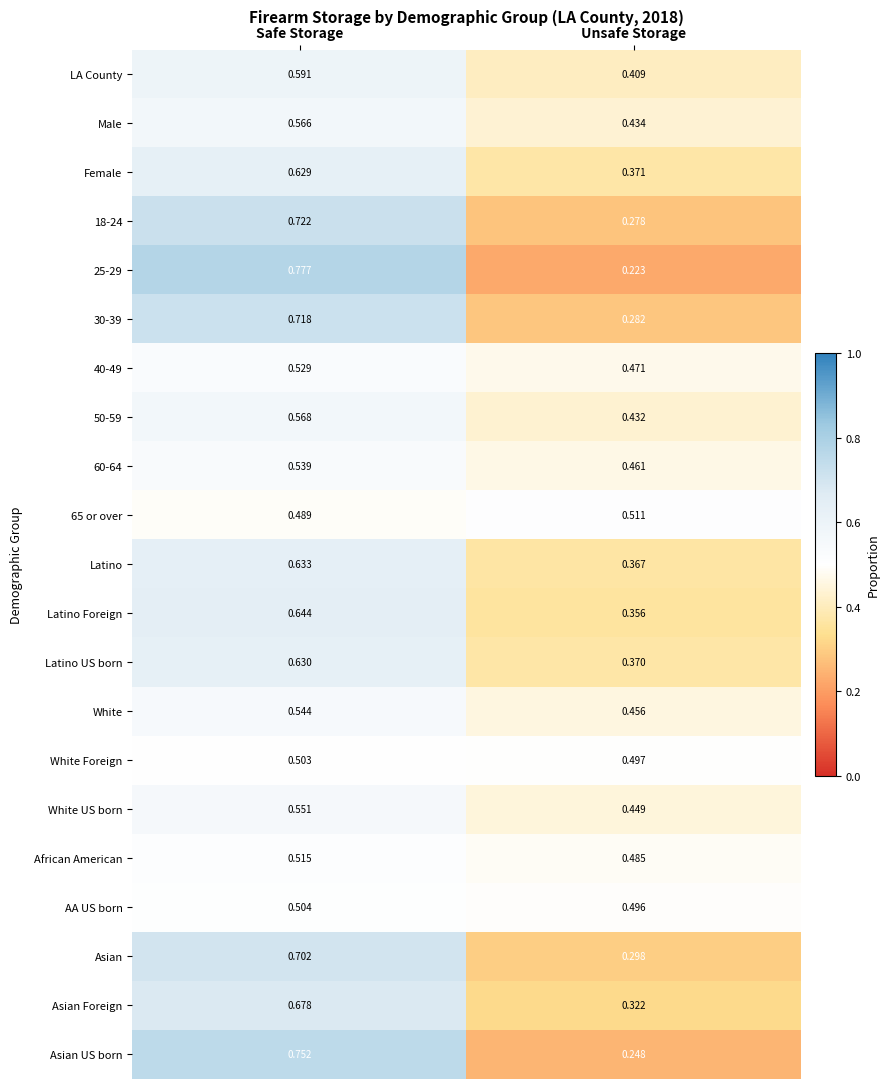

Which category has the highest value in the African American series?

Safe Storage